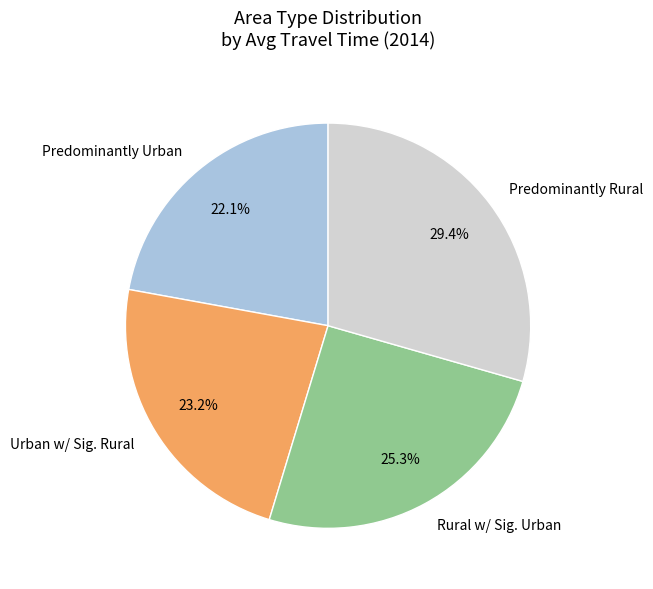

What is the ratio of the value at Rural w/ Sig. Urban to the value at Predominantly Urban?

1.1